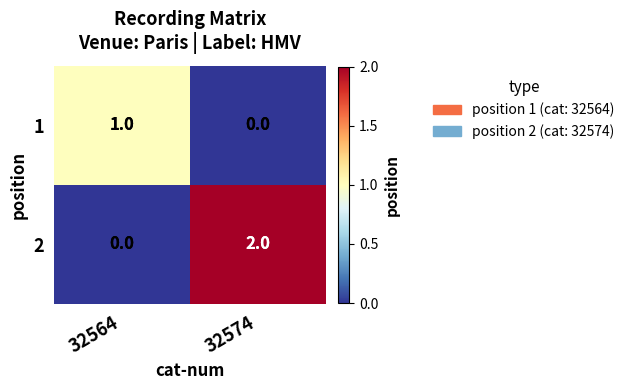

At which category is the sum across all series the highest?

32574